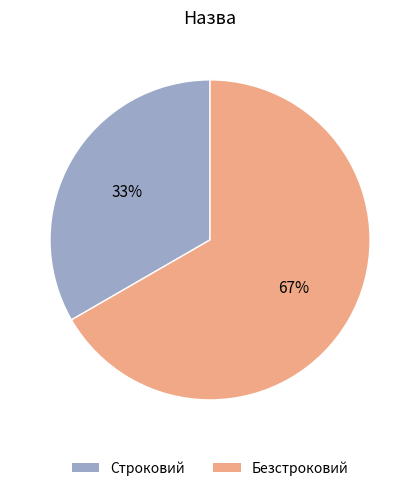

Approximately how many times larger is the value at Безстроковий compared to Строковий?

2.0